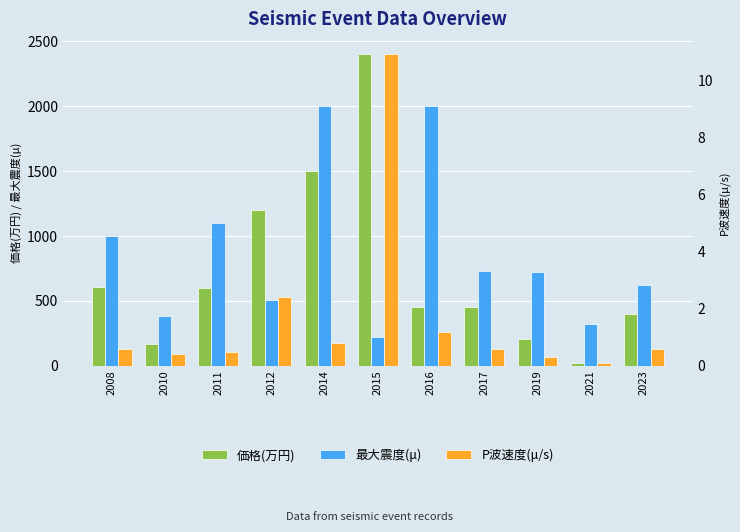

Is the value of P波速度(μ/s) at 2010 greater than the value of 最大震度(μ) at 2023?

No